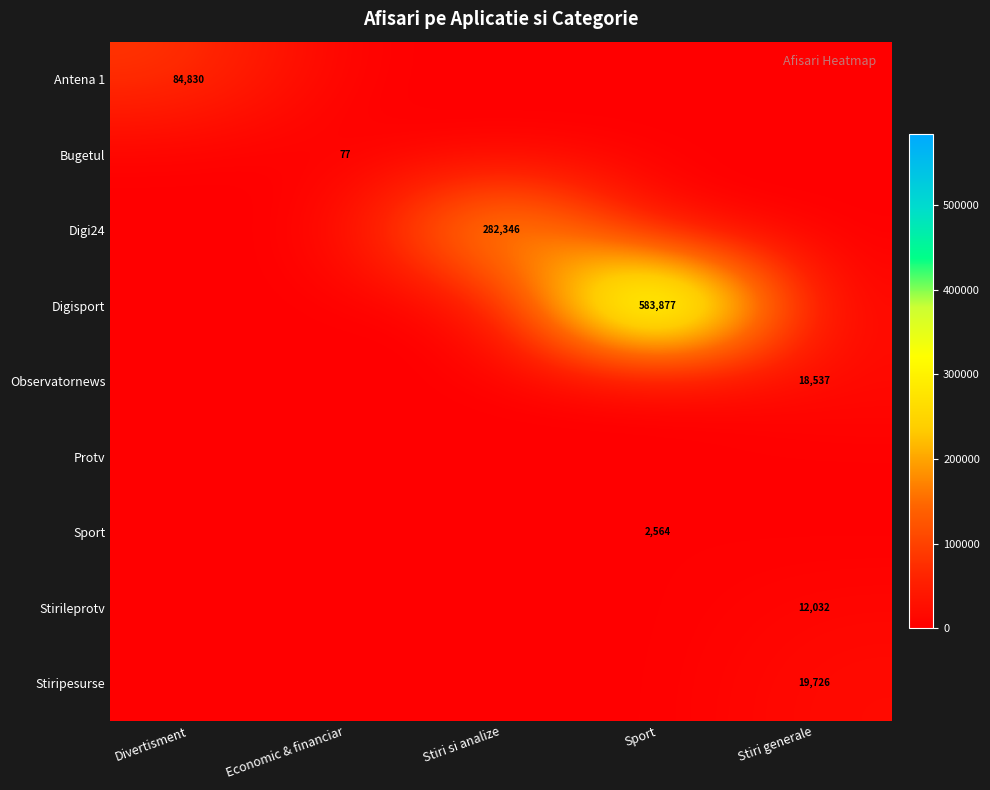

What is the sum of all Stiripesurse values?

19726